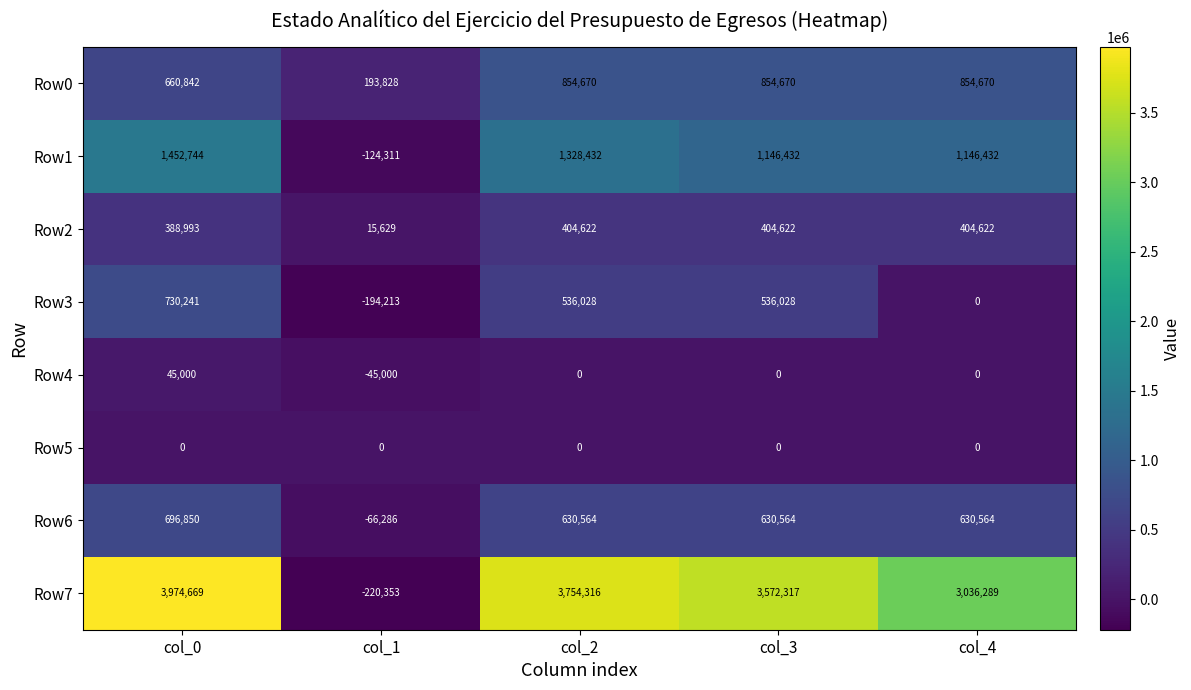

What is the approximate value of Row7 at col_3, to the nearest 50?

3572300